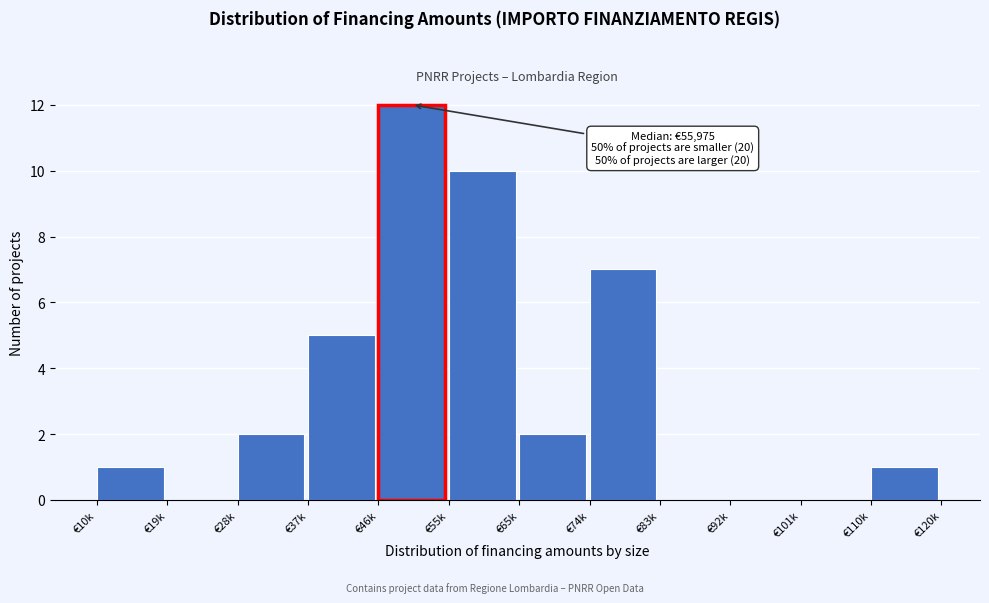

Reading left to right, extract all data points from this chart.

€10k=1	€19k=0	€28k=2	€37k=5	€46k=12	€55k=10	€65k=2	€74k=7	€83k=0	€92k=0	€101k=0	€110k=1